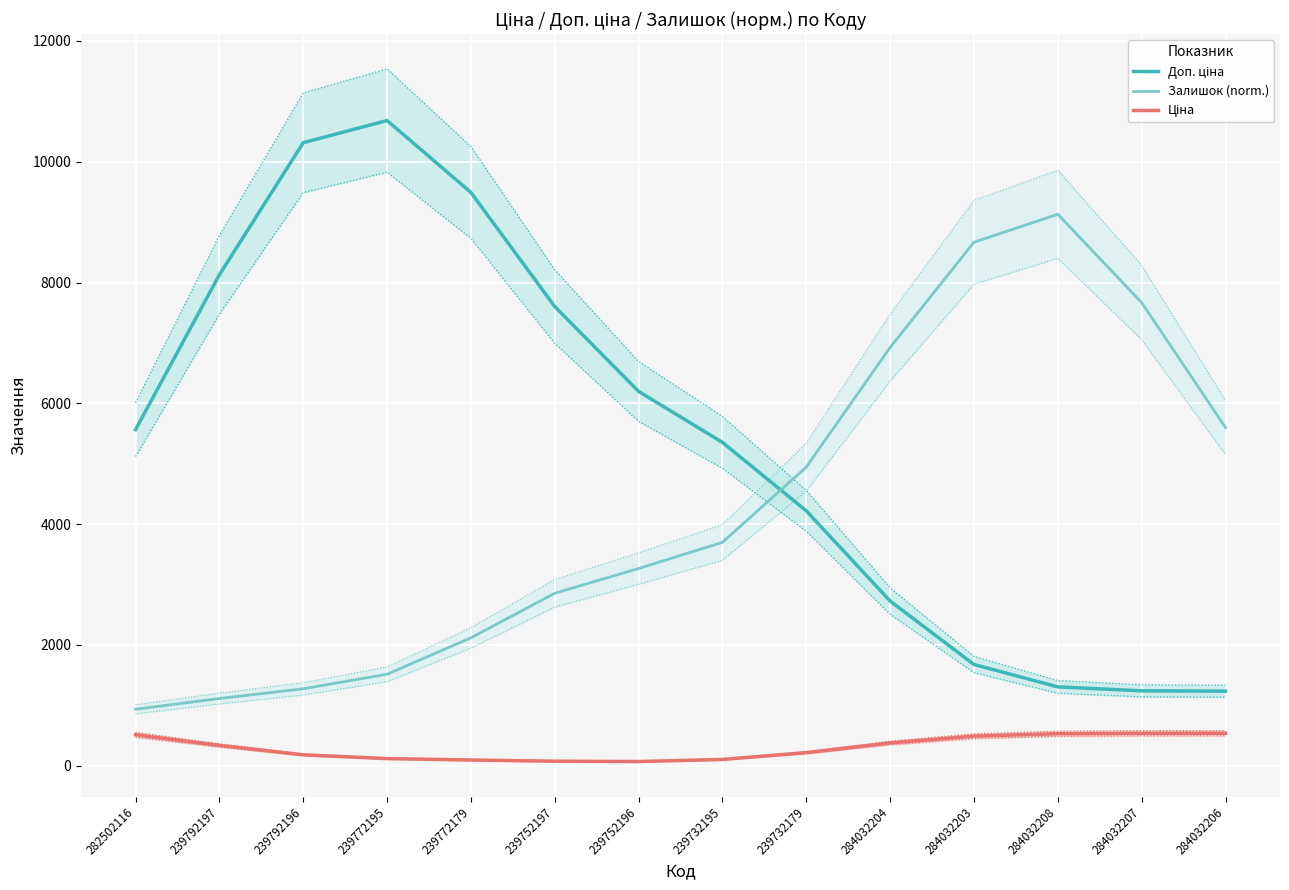

Between 284032206 and 284032203, which is larger?

284032203